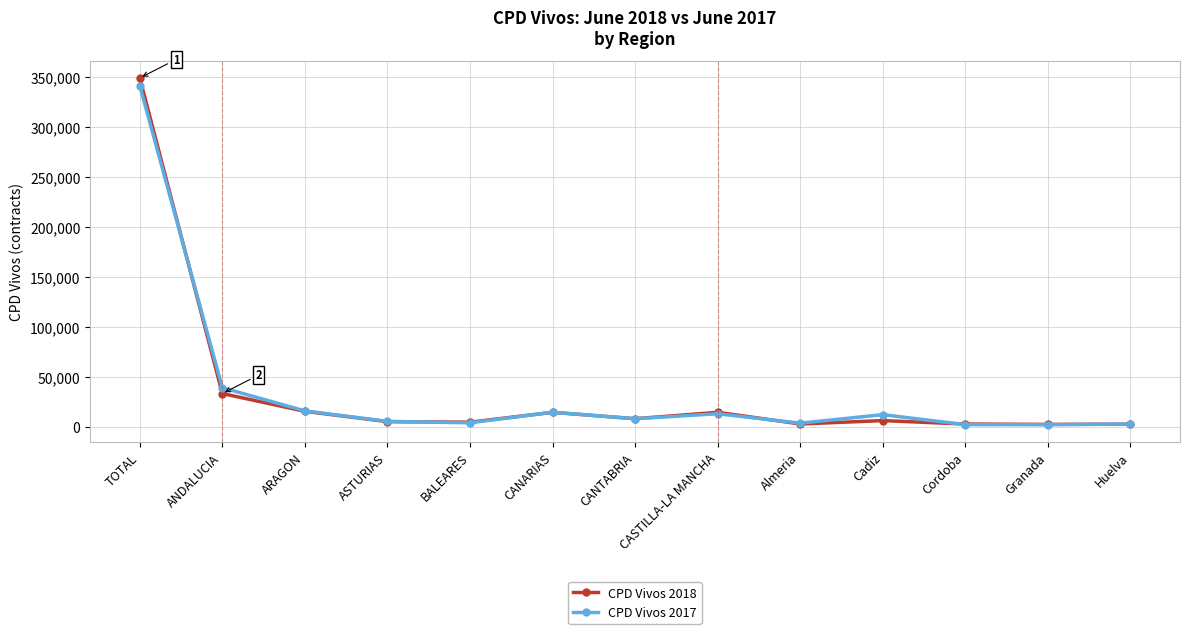

Does the chart display data point markers on the line(s)?

Yes